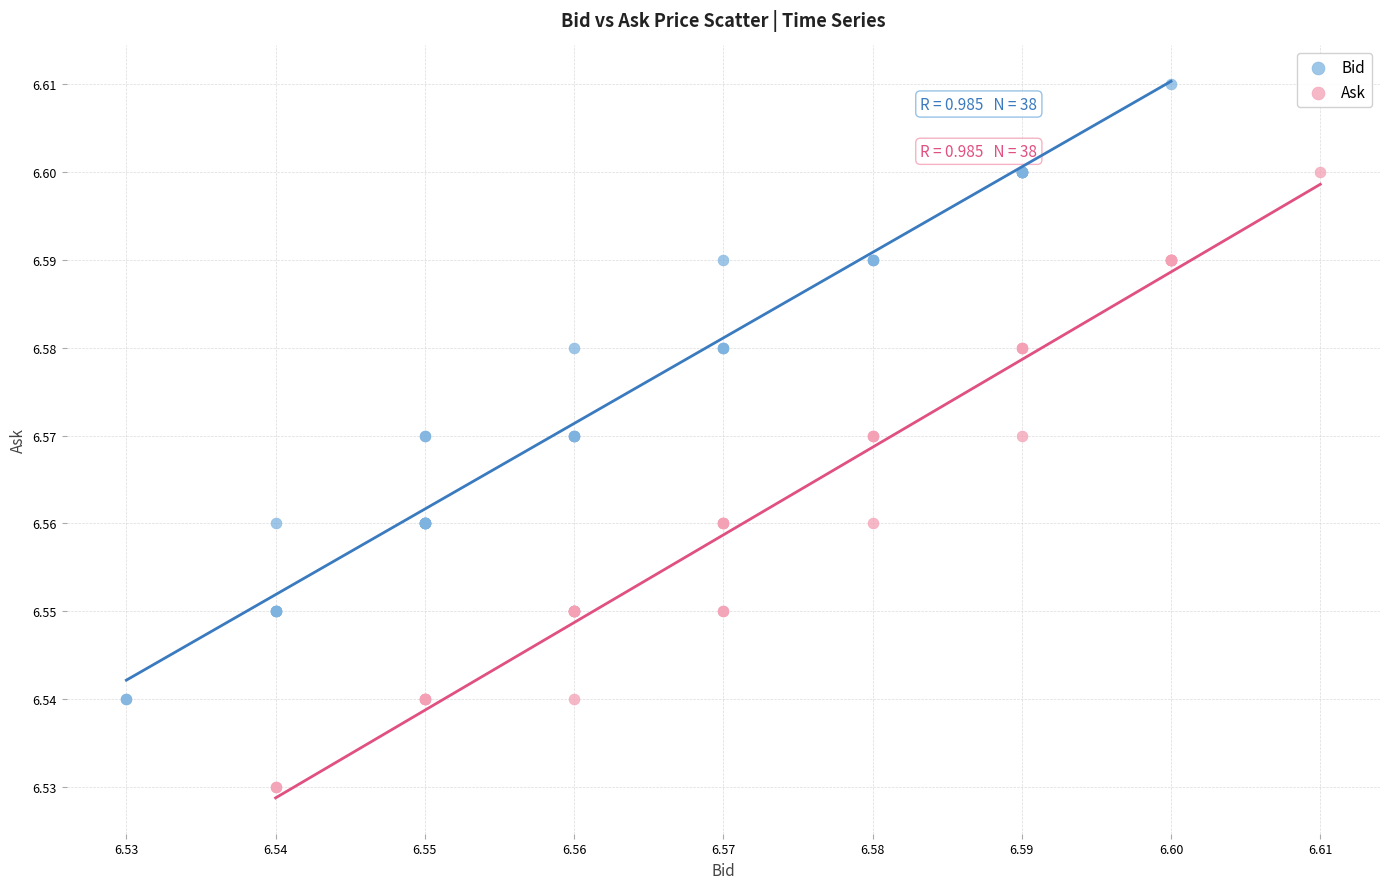

Which series contains the highest Y value?

Bid